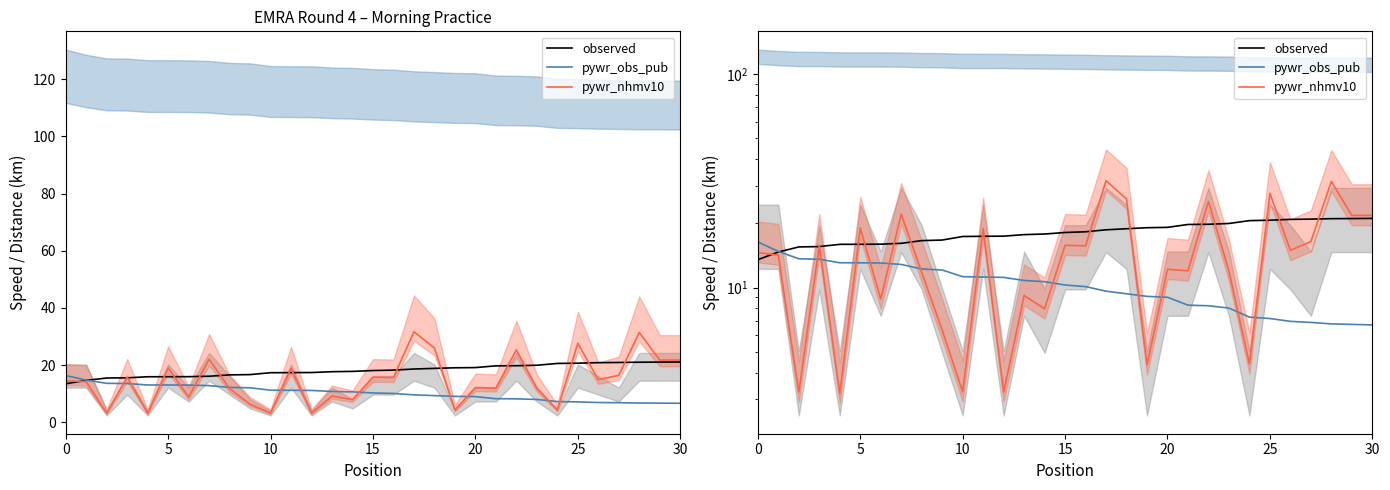

What is the sum of the pywr_obs_pub values at 14 and 24?

17.9